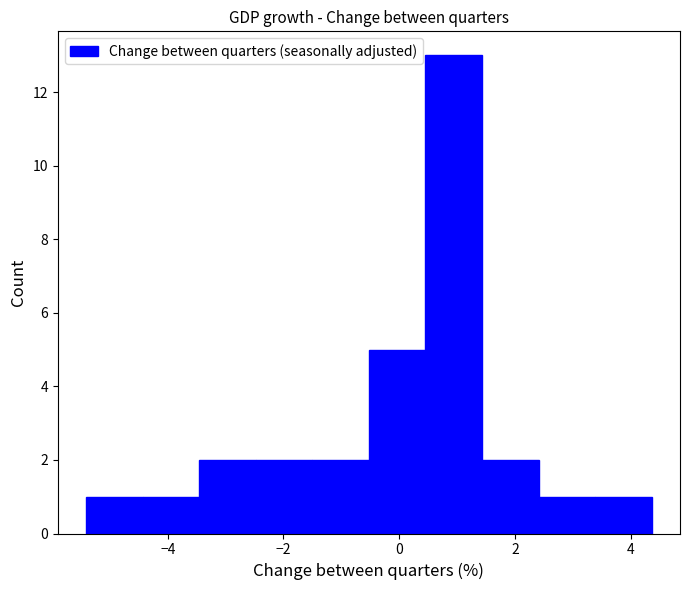

What is the height of the bar covering 1.4 to 2.4 on the x-axis? Neither the bar edges nor the heights are printed on the chart, so give them approximately, as read against the axes.

2